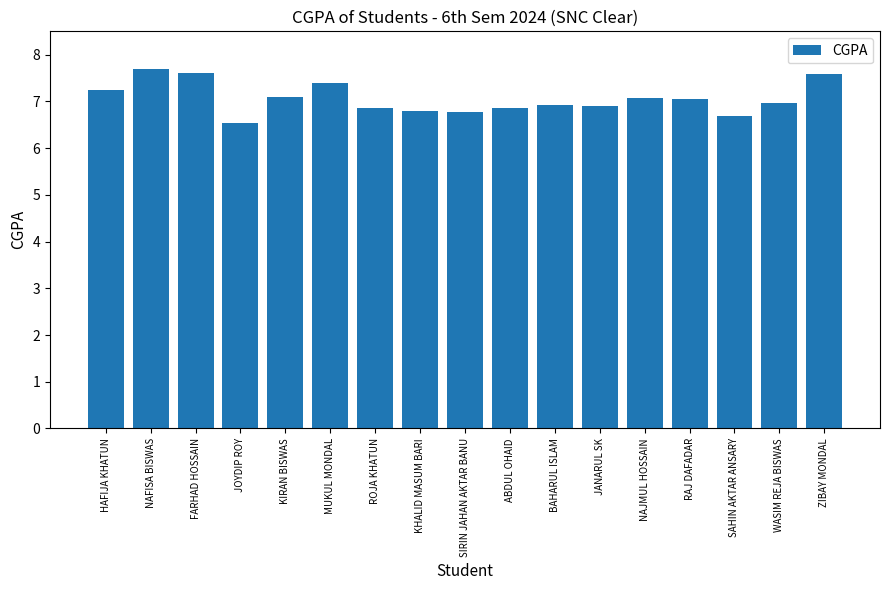

Read the value at NAFISA BISWAS.

7.7